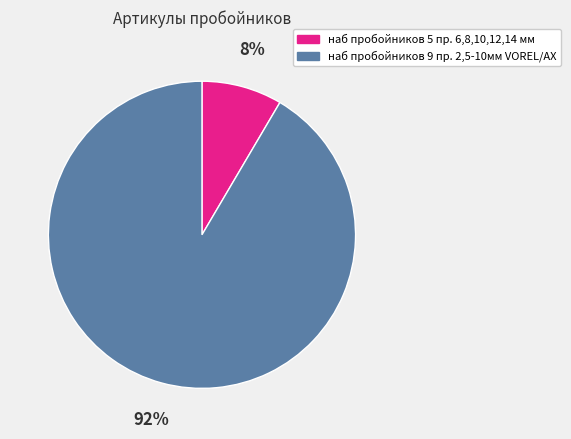

Which has a higher value, наб пробойников 5 пр. 6,8,10,12,14 мм or наб пробойников 9 пр. 2,5-10мм VOREL/AX?

наб пробойников 9 пр. 2,5-10мм VOREL/AX